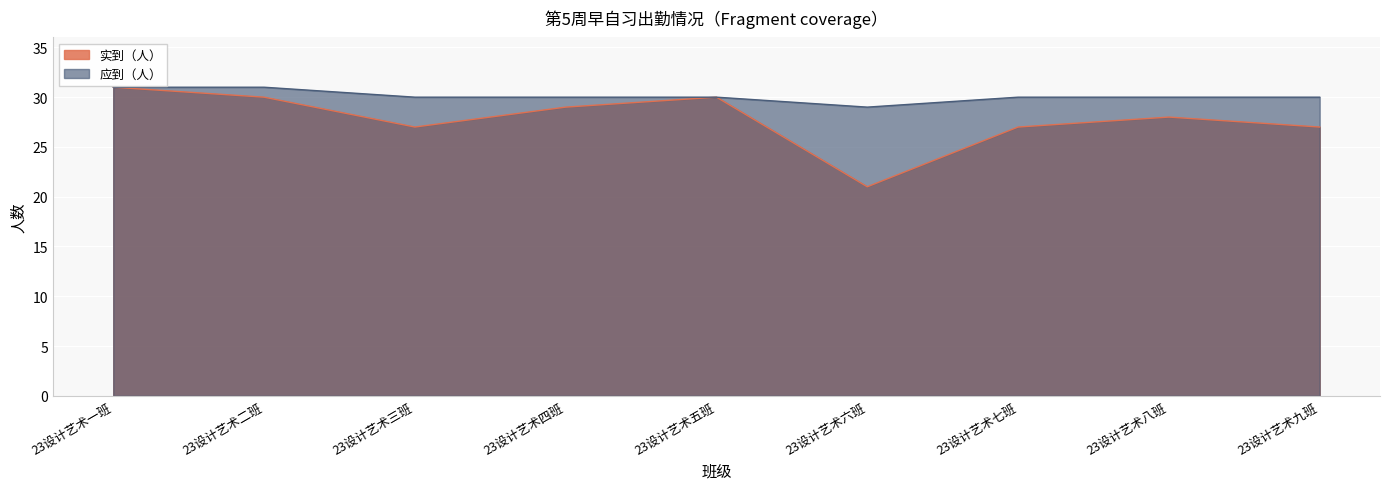

Reading left to right, list all the values displayed in this chart.

实到（人）: 23设计艺术一班=31	23设计艺术二班=30	23设计艺术三班=27	23设计艺术四班=29	23设计艺术五班=30	23设计艺术六班=21	23设计艺术七班=27	23设计艺术八班=28	23设计艺术九班=27
应到（人）: 23设计艺术一班=31	23设计艺术二班=31	23设计艺术三班=30	23设计艺术四班=30	23设计艺术五班=30	23设计艺术六班=29	23设计艺术七班=30	23设计艺术八班=30	23设计艺术九班=30